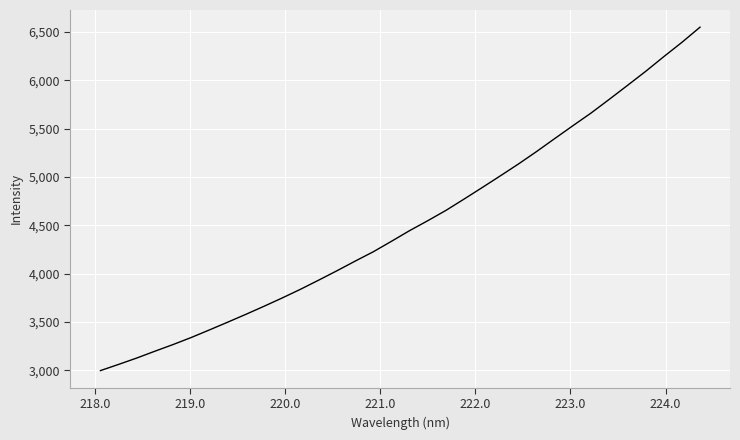

What is the smallest value displayed?

2998.7